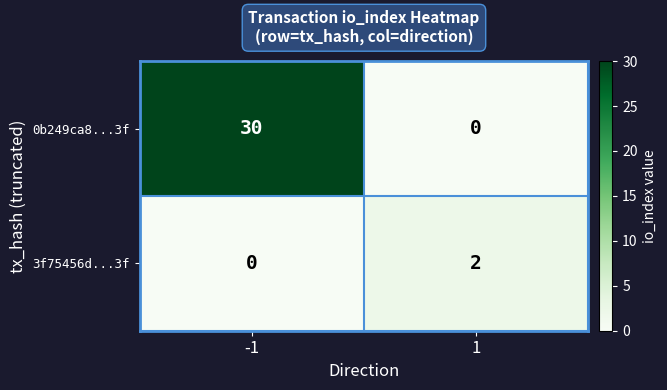

How many values in the 3f75456d...3f series are below 2?

1